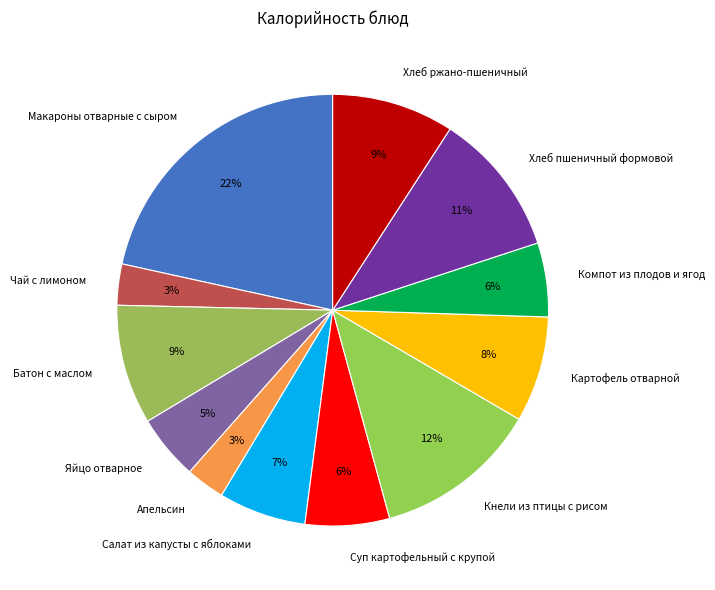

To the nearest percent, what is the difference between the largest and smallest slice percentages?

19%